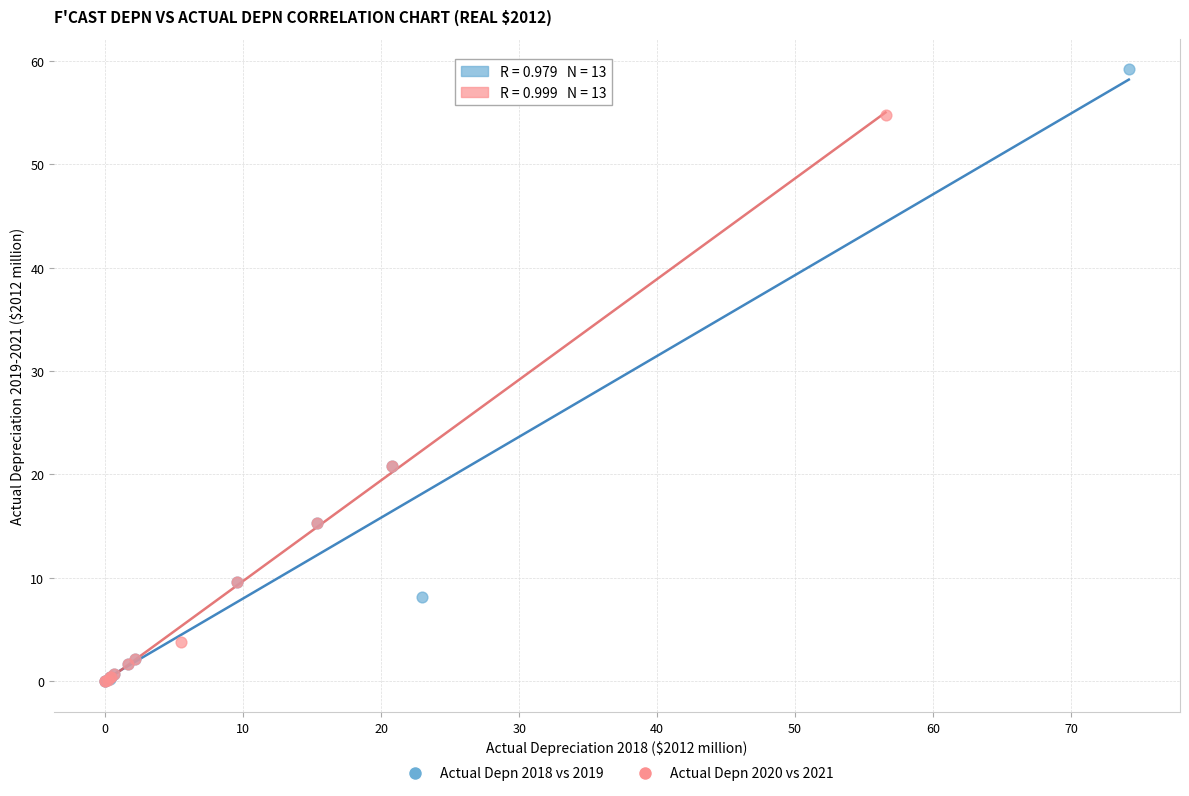

Which series has the largest Y range (max minus min)?

Actual Depn 2018 vs 2019